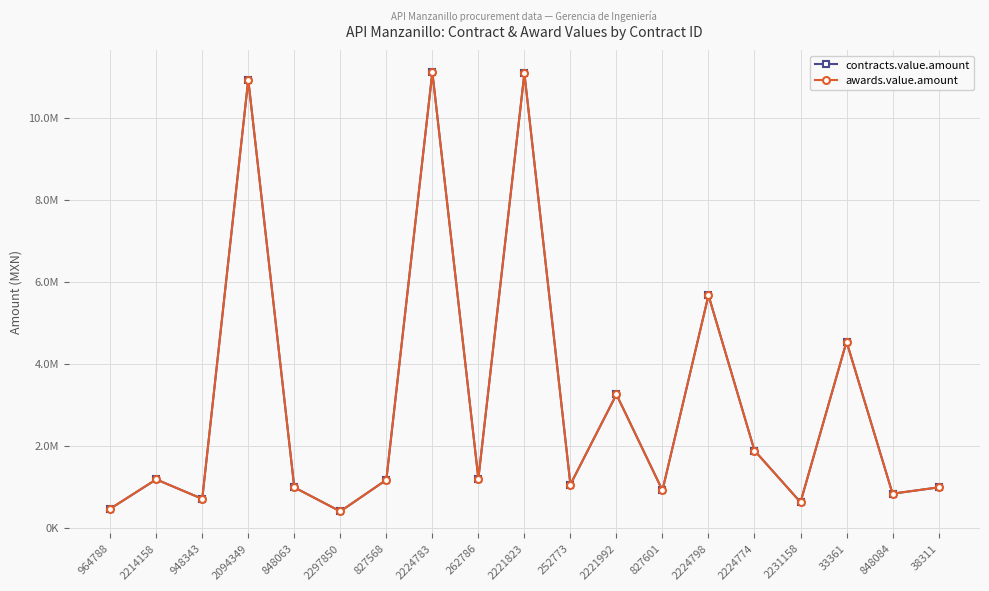

Is this an area chart (filled region under the line)?

No